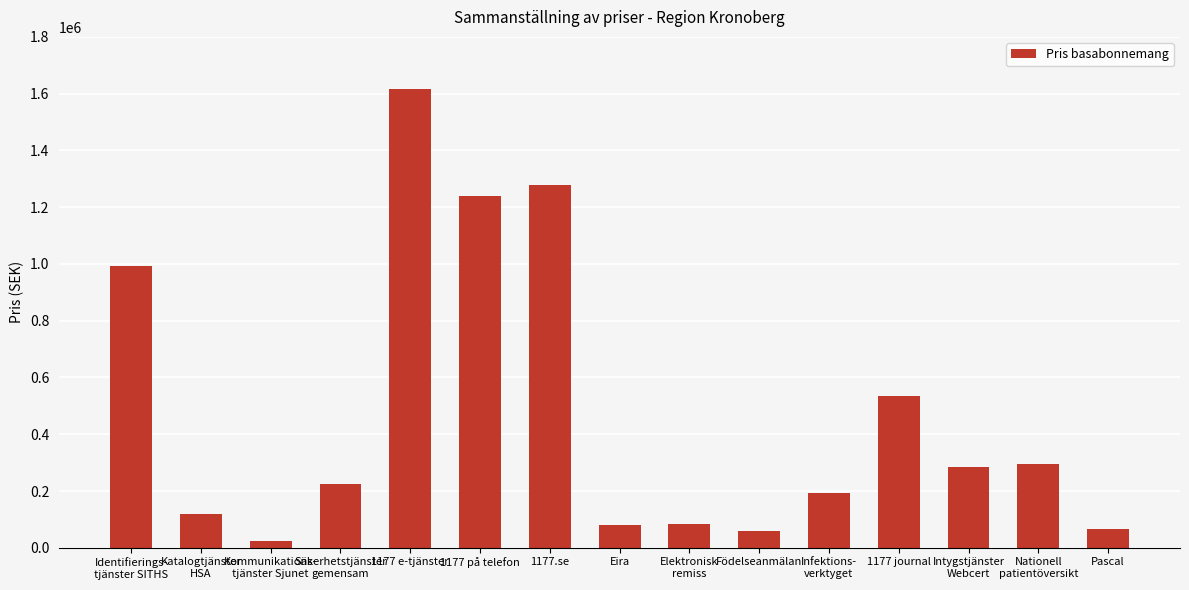

What is the value of the 5th bar from the left?

1615026.8